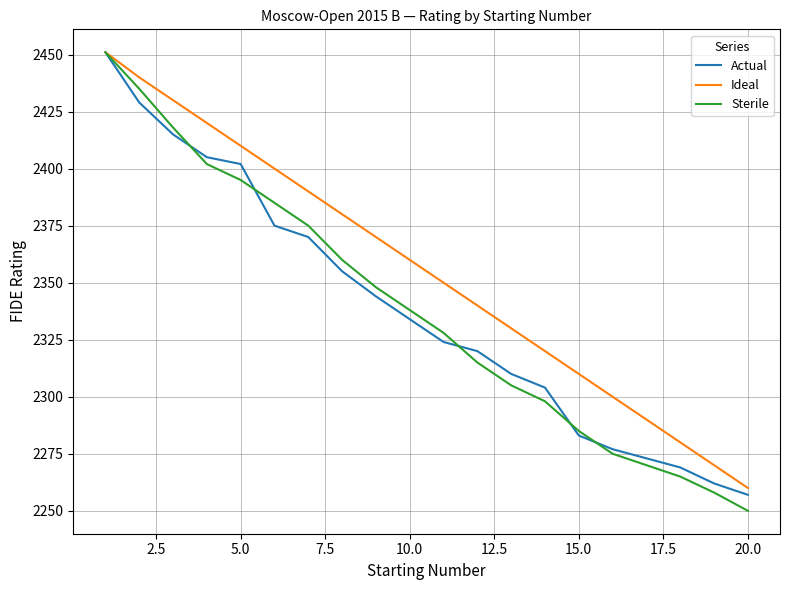

Which series has the widest spread of values?

Sterile